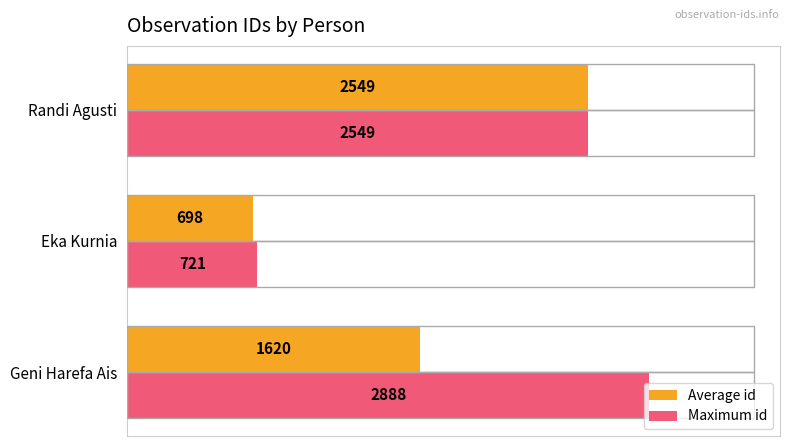

Rank the categories by Maximum id value from lowest to highest.

Eka Kurnia, Randi Agusti, Geni Harefa Ais